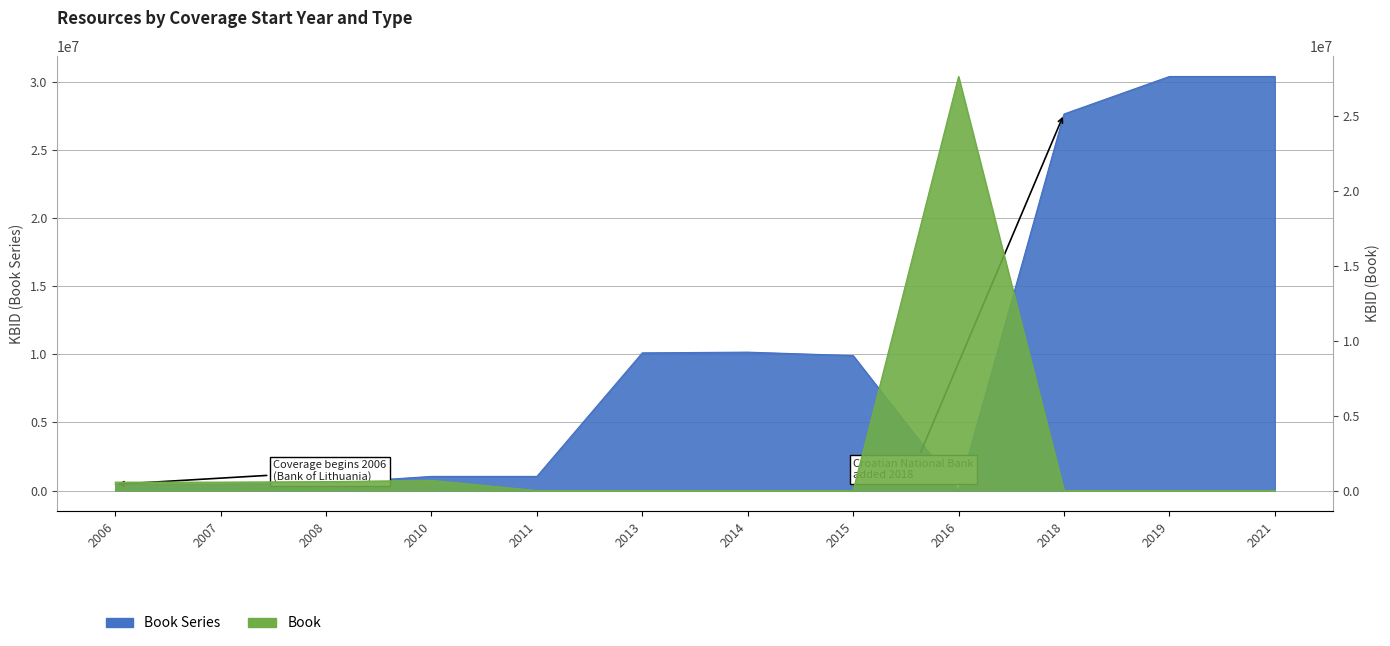

What is the average value of the Book series?

2502392